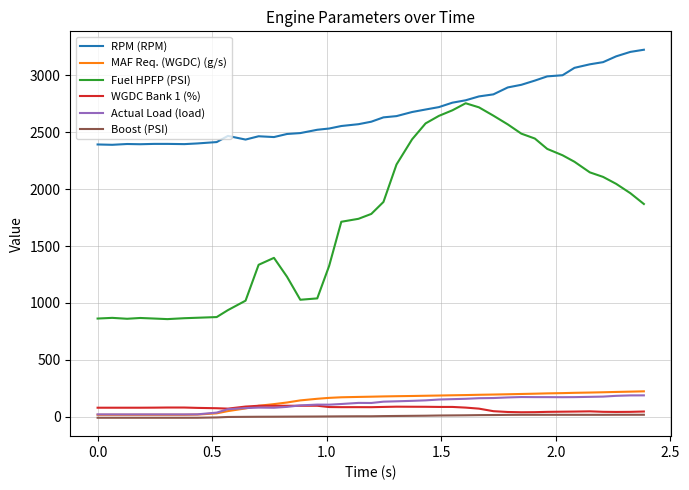

Which series has the largest range (max minus min)?

Fuel HPFP (PSI)